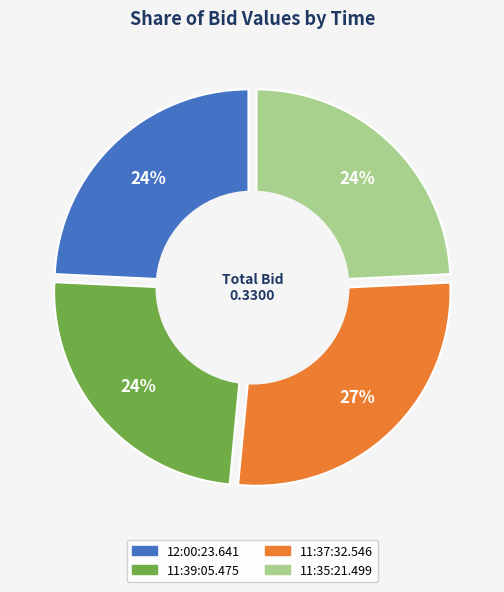

Between 11:37:32.546 and 11:39:05.475, which is larger?

11:37:32.546